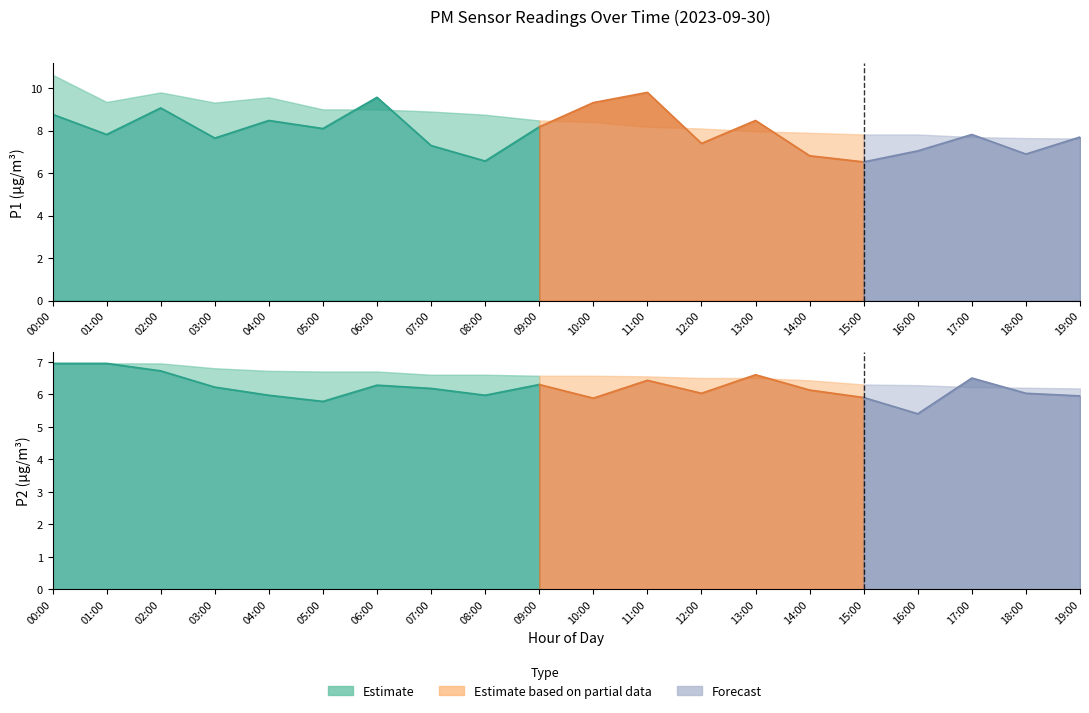

Where does the P1_upper series first go above 8?

00:00